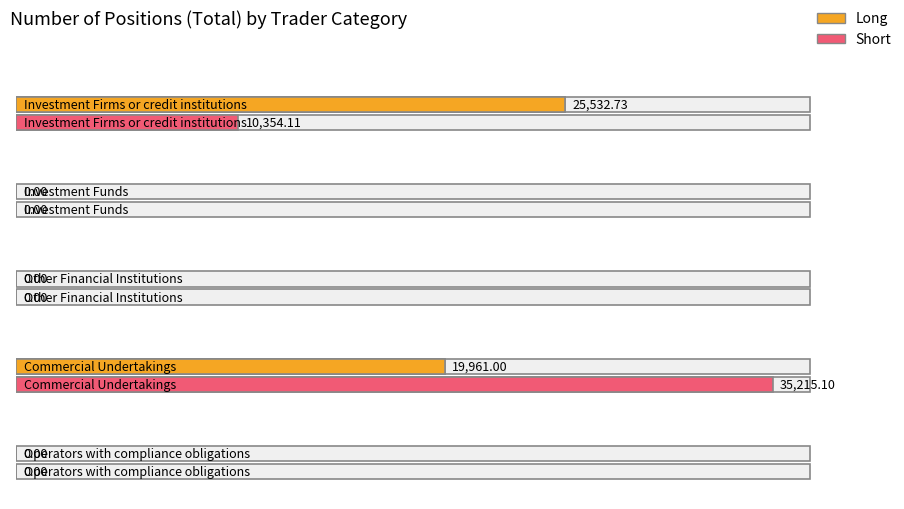

What is the difference between the second highest and second lowest values in the Short series?

10354.1